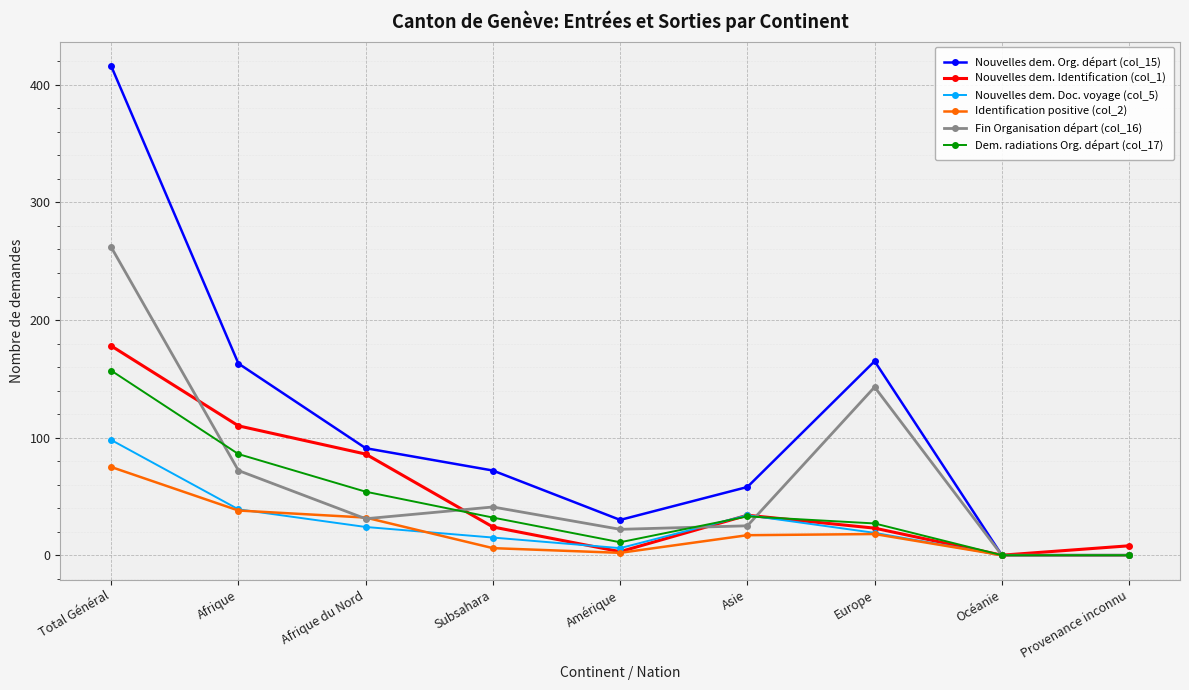

What is the total value across all series at Total Général?

1186